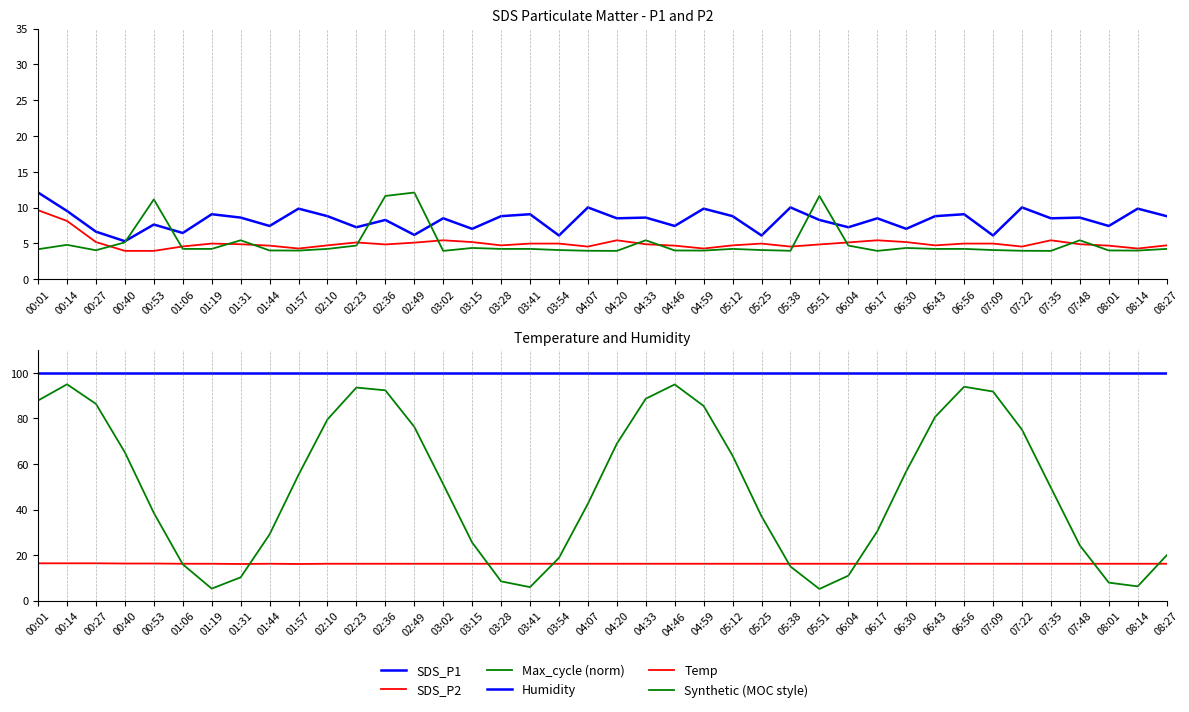

The value of Synthetic (MOC style) at 08:01 is 10.6. True or false?

False